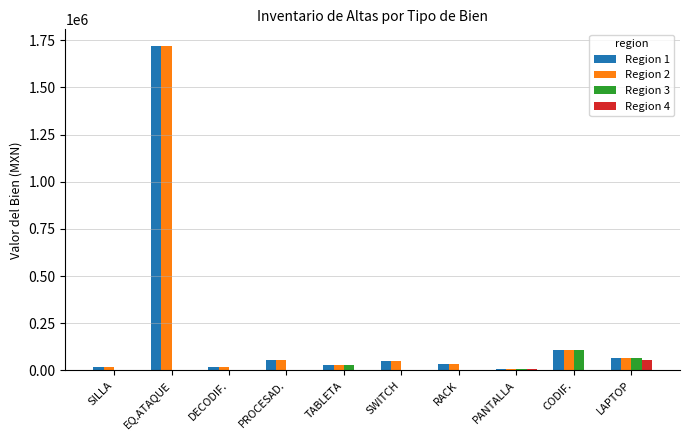

How many data points does each series have?

10